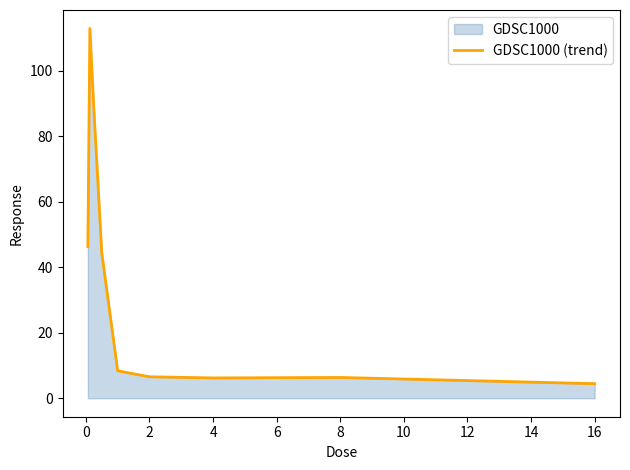

What is the minimum value shown in the chart?

4.4